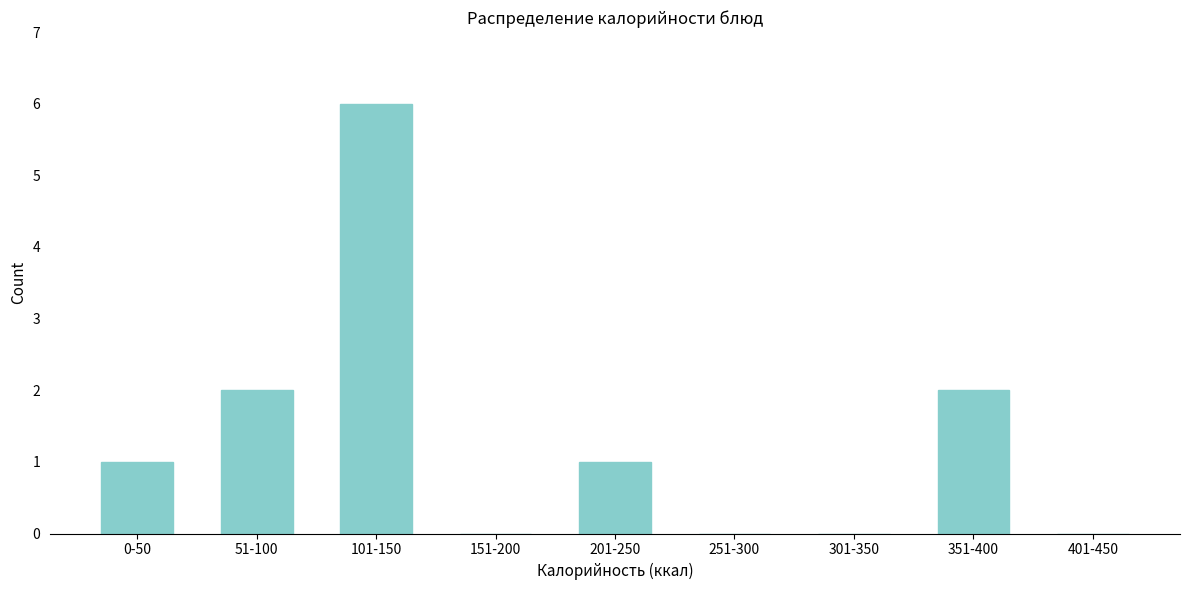

Reading left to right, what are all the values shown in this chart?

0-50=1	51-100=2	101-150=6	151-200=0	201-250=1	251-300=0	301-350=0	351-400=2	401-450=0